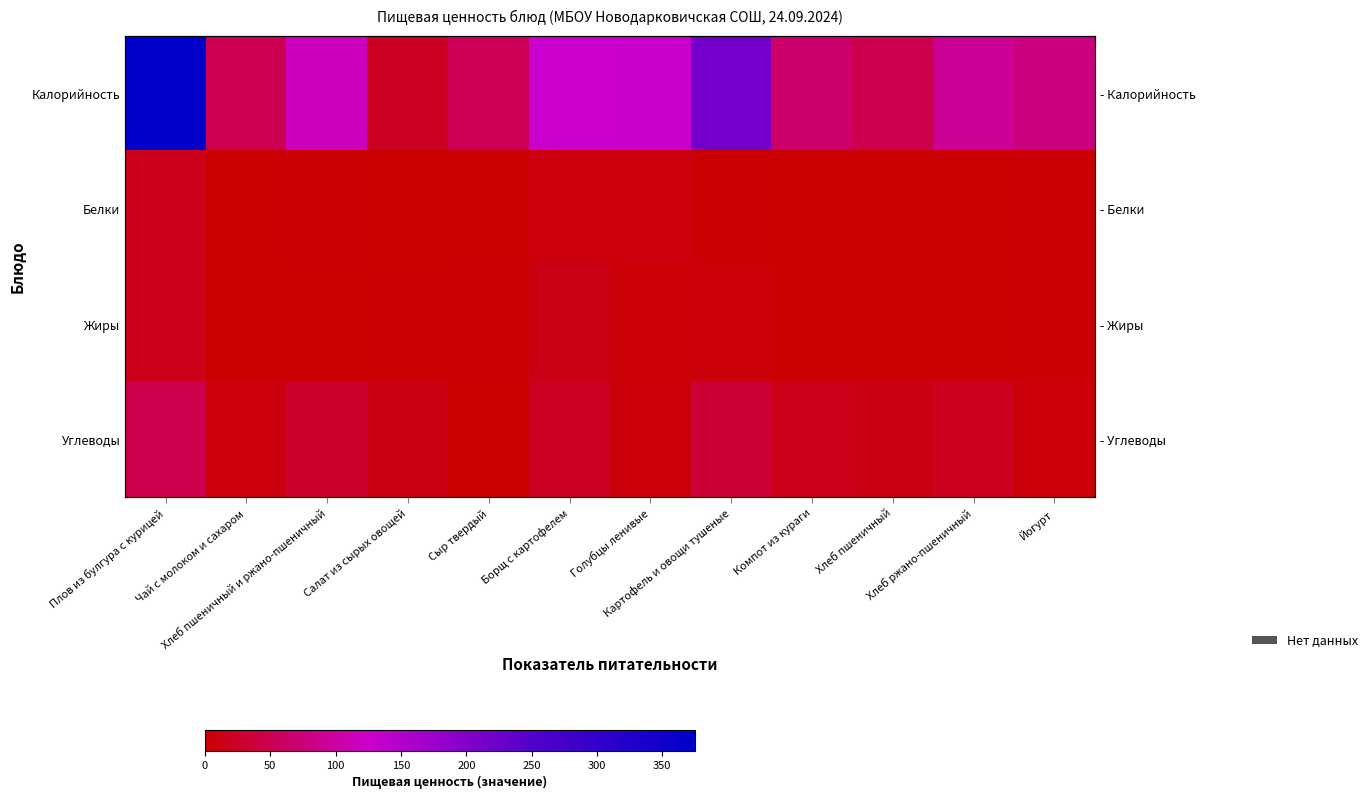

How many distinct data groups are displayed?

4